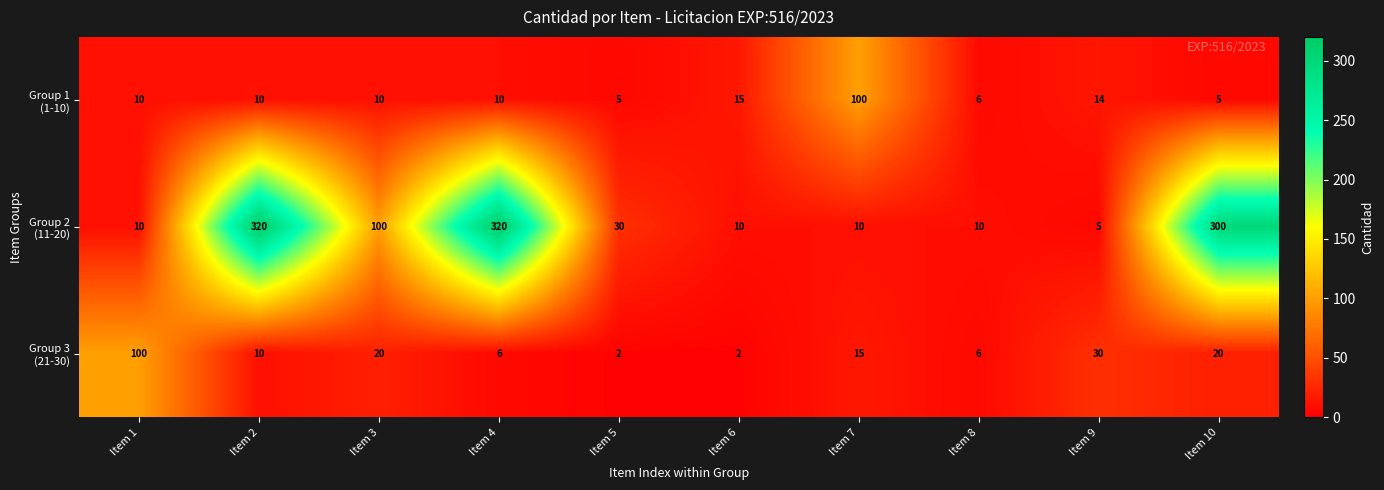

At how many categories does at least one series exceed 206?

3